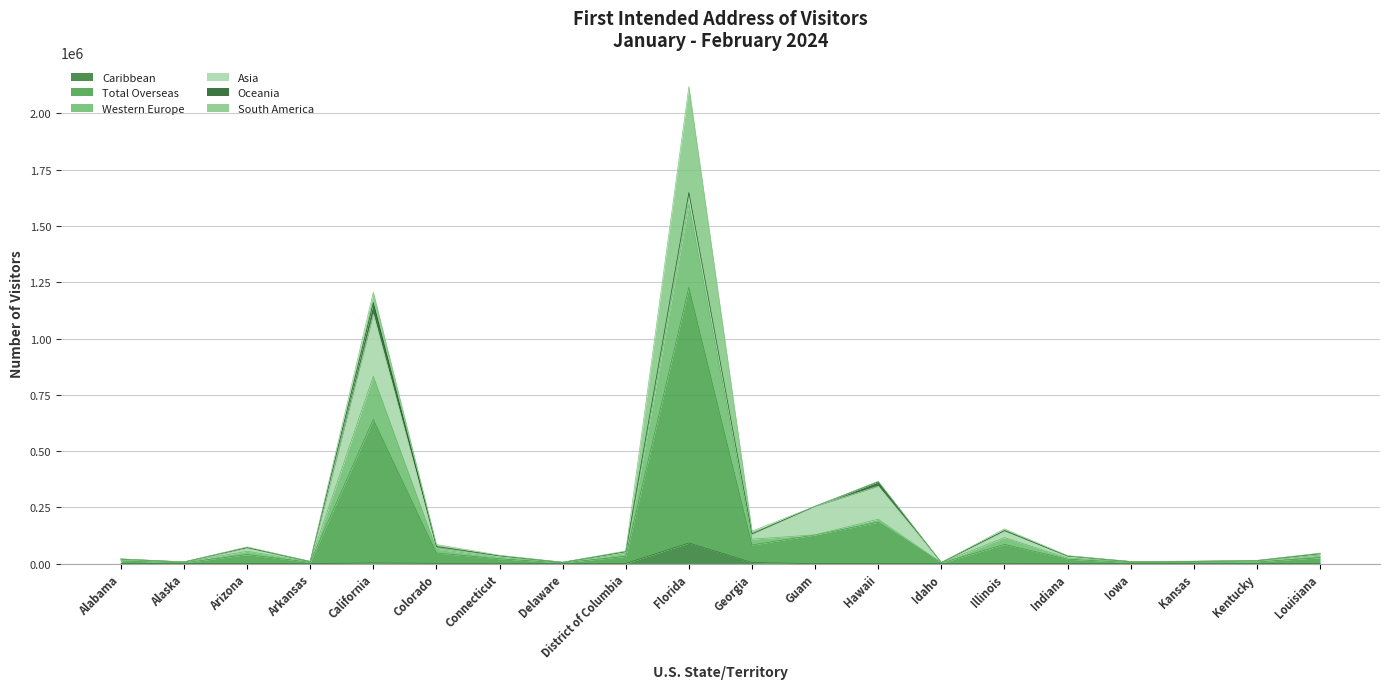

At which label does Western Europe reach its minimum?

Idaho